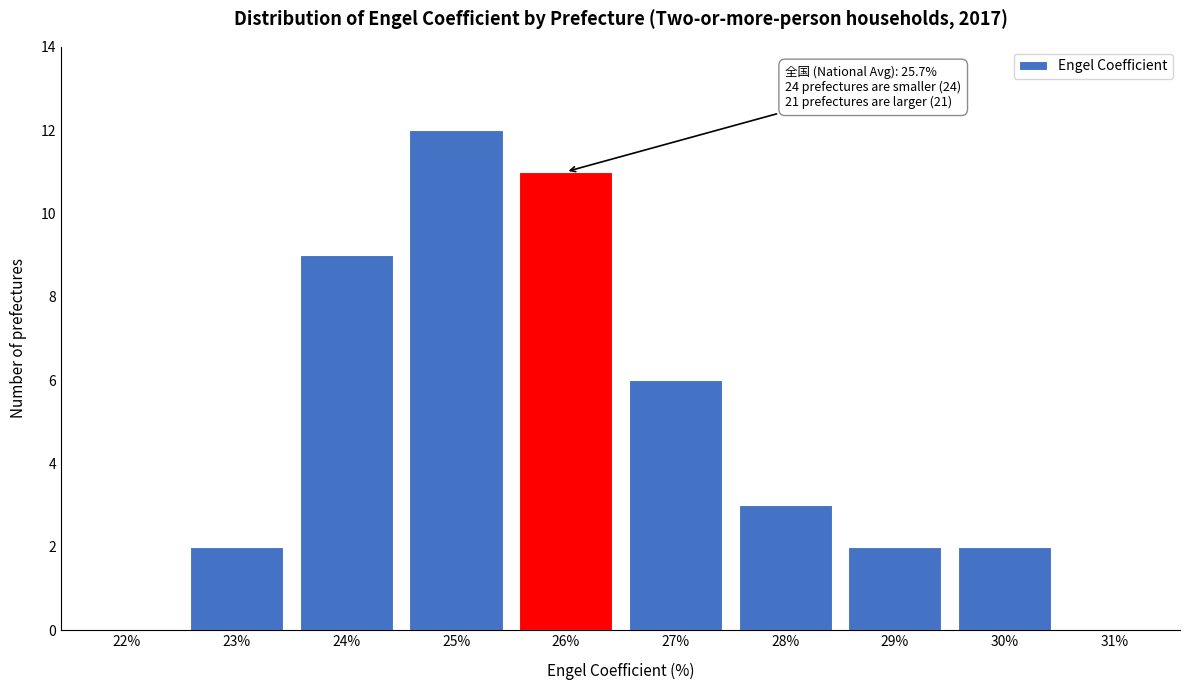

Reading left to right, extract all data points from this chart.

22%=0	23%=2	24%=9	25%=12	26%=11	27%=6	28%=3	29%=2	30%=2	31%=0